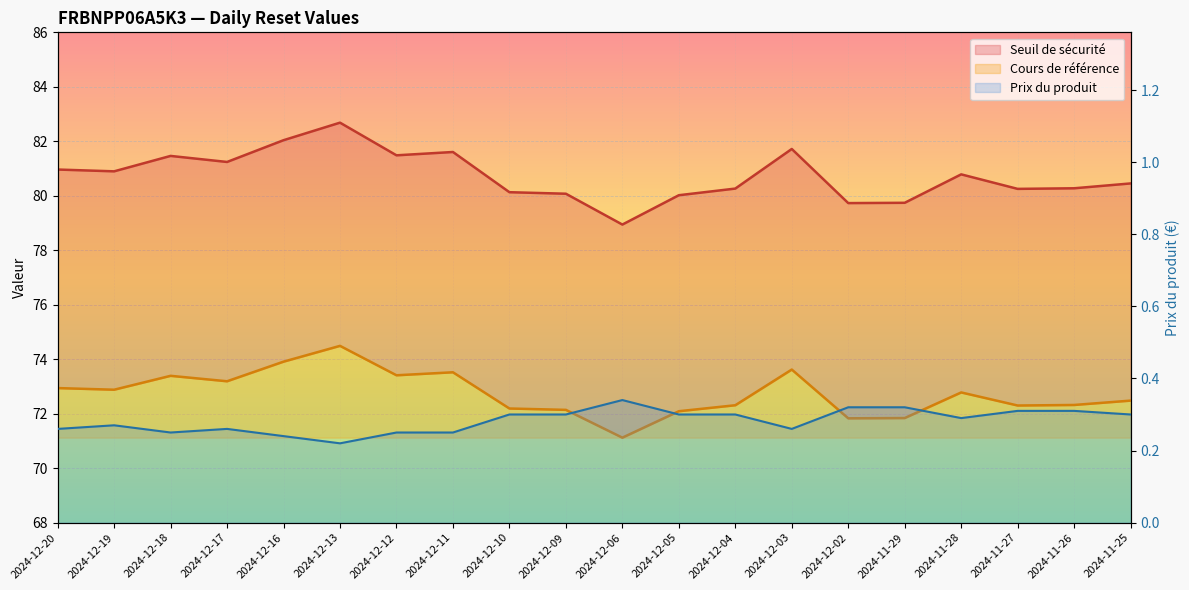

What value does the Seuil de sécurité series have at 2024-12-13?

82.7